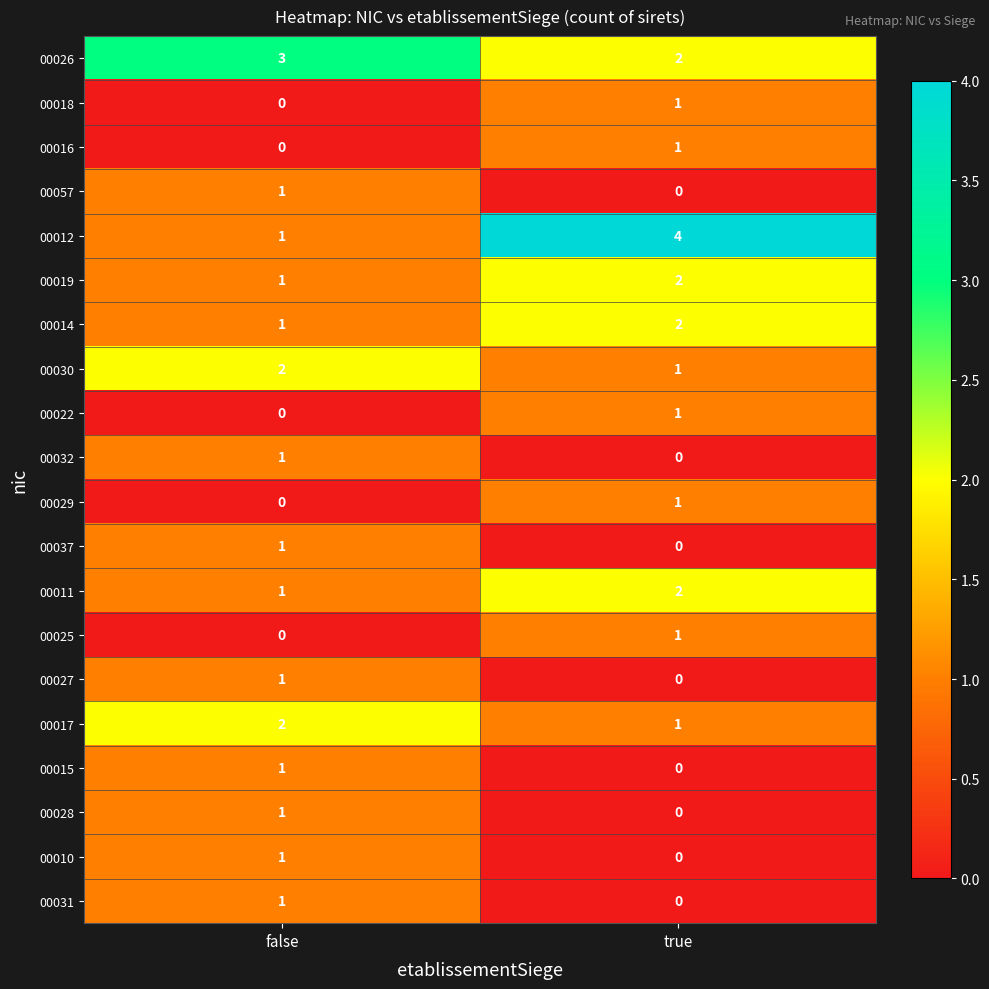

What is the total value across all series at true?

19